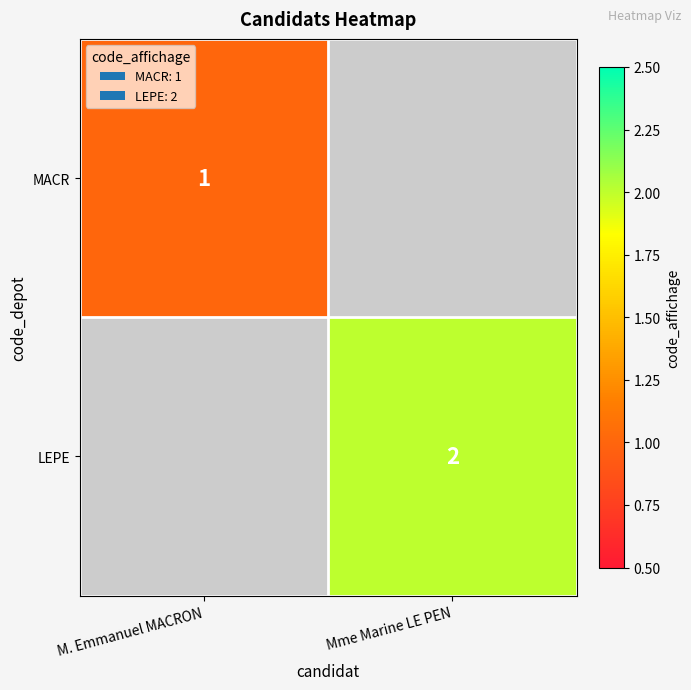

The LEPE series shows 2 at Mme Marine LE PEN. True or false?

True